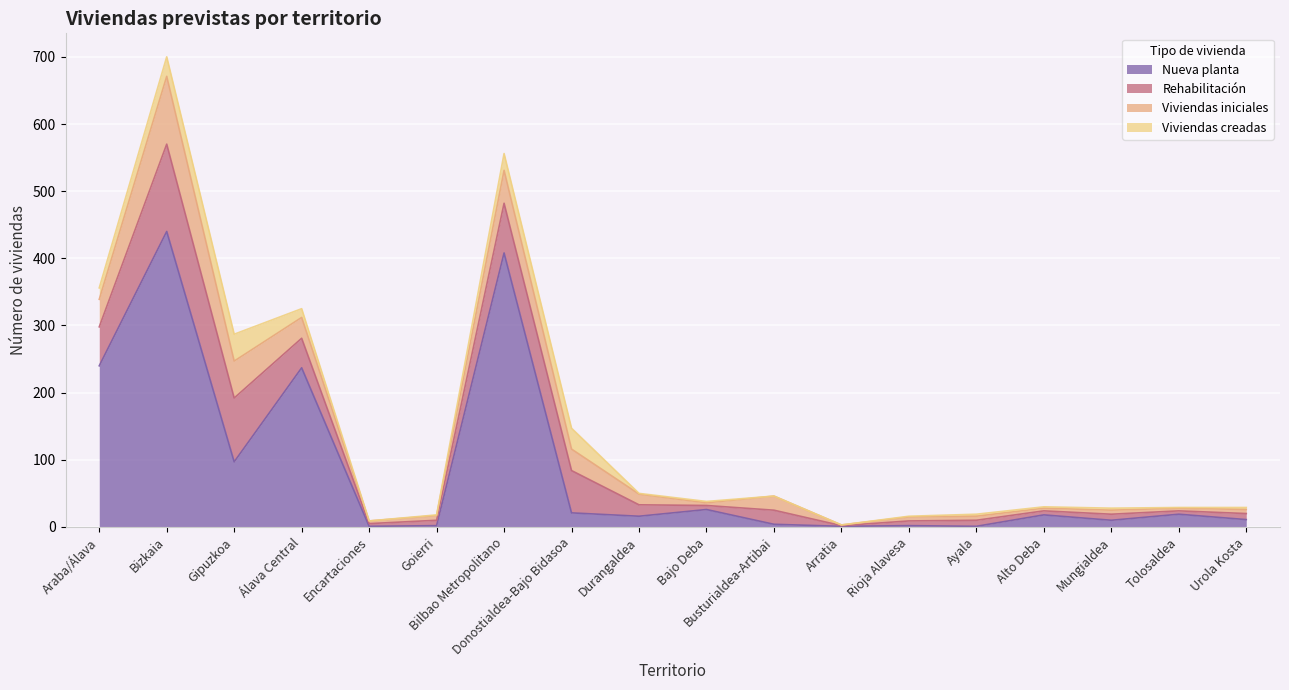

At Donostialdea-Bajo Bidasoa, list the series in order from largest to smallest.

Rehabilitación, Viviendas iniciales, Viviendas creadas, Nueva planta